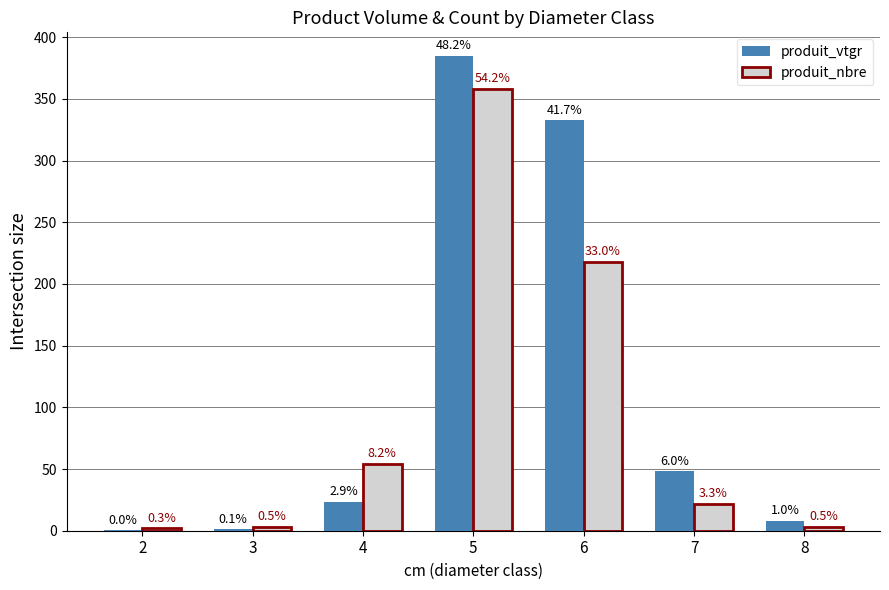

What is the sum of all produit_vtgr values?

798.3